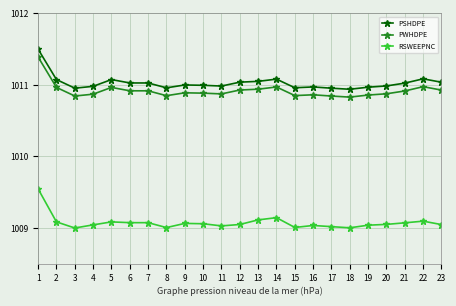

What is the highest value of the PSHDPE series?

1011.5